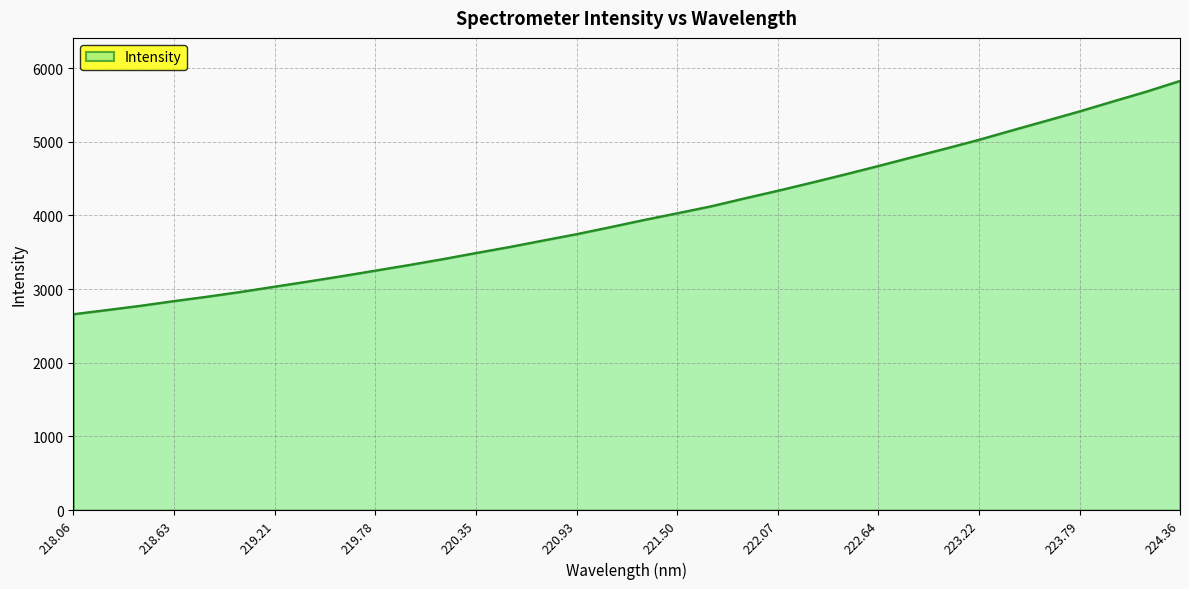

What is the average value?

4013.5